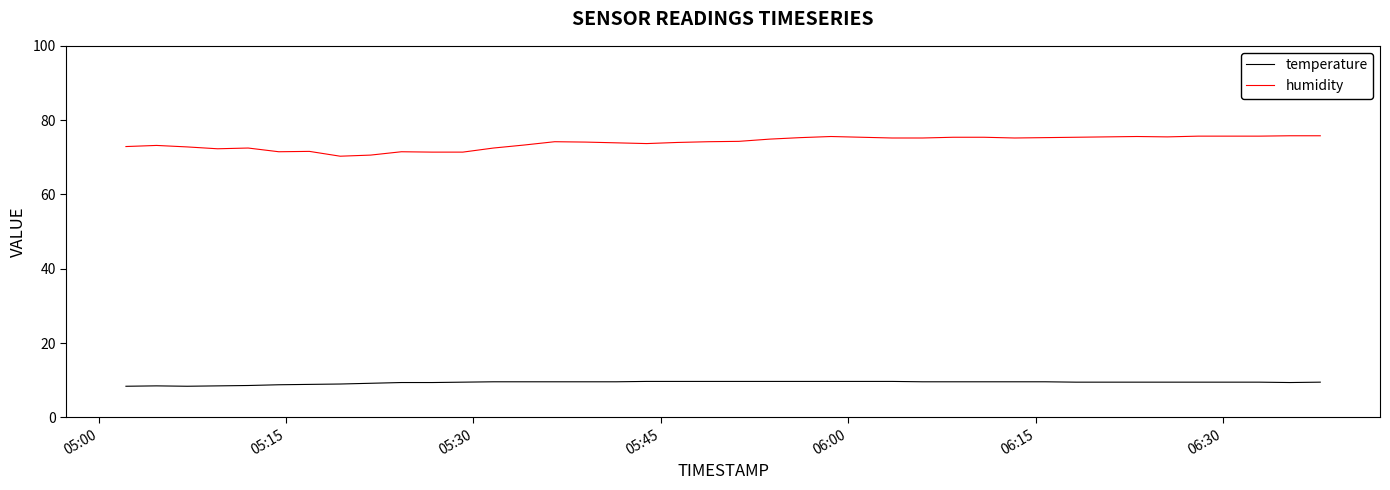

Which series has the largest range (max minus min)?

humidity